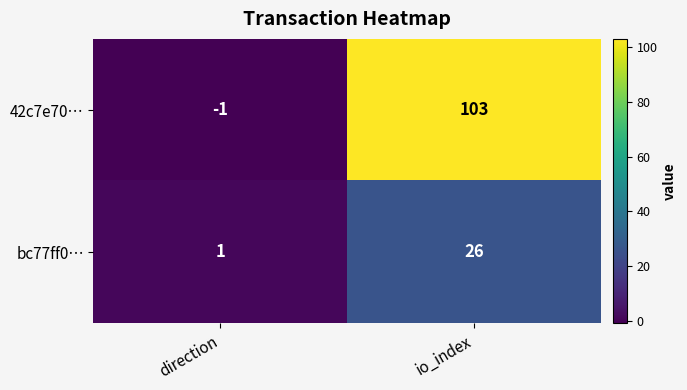

Reading left to right, extract all data points from this chart.

42c7e70…: direction=-1	io_index=103
bc77ff0…: direction=1	io_index=26